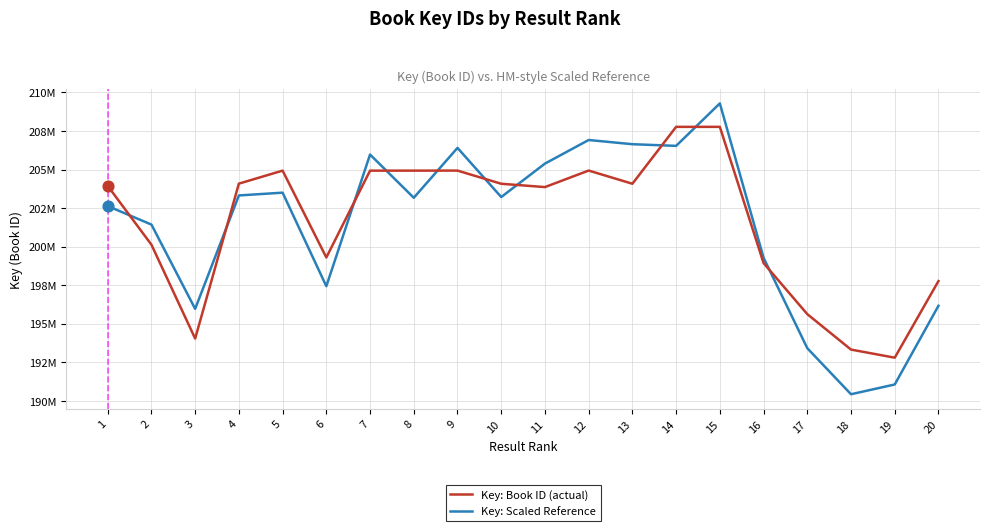

Which series has the largest total across all categories?

Key: Book ID (actual)